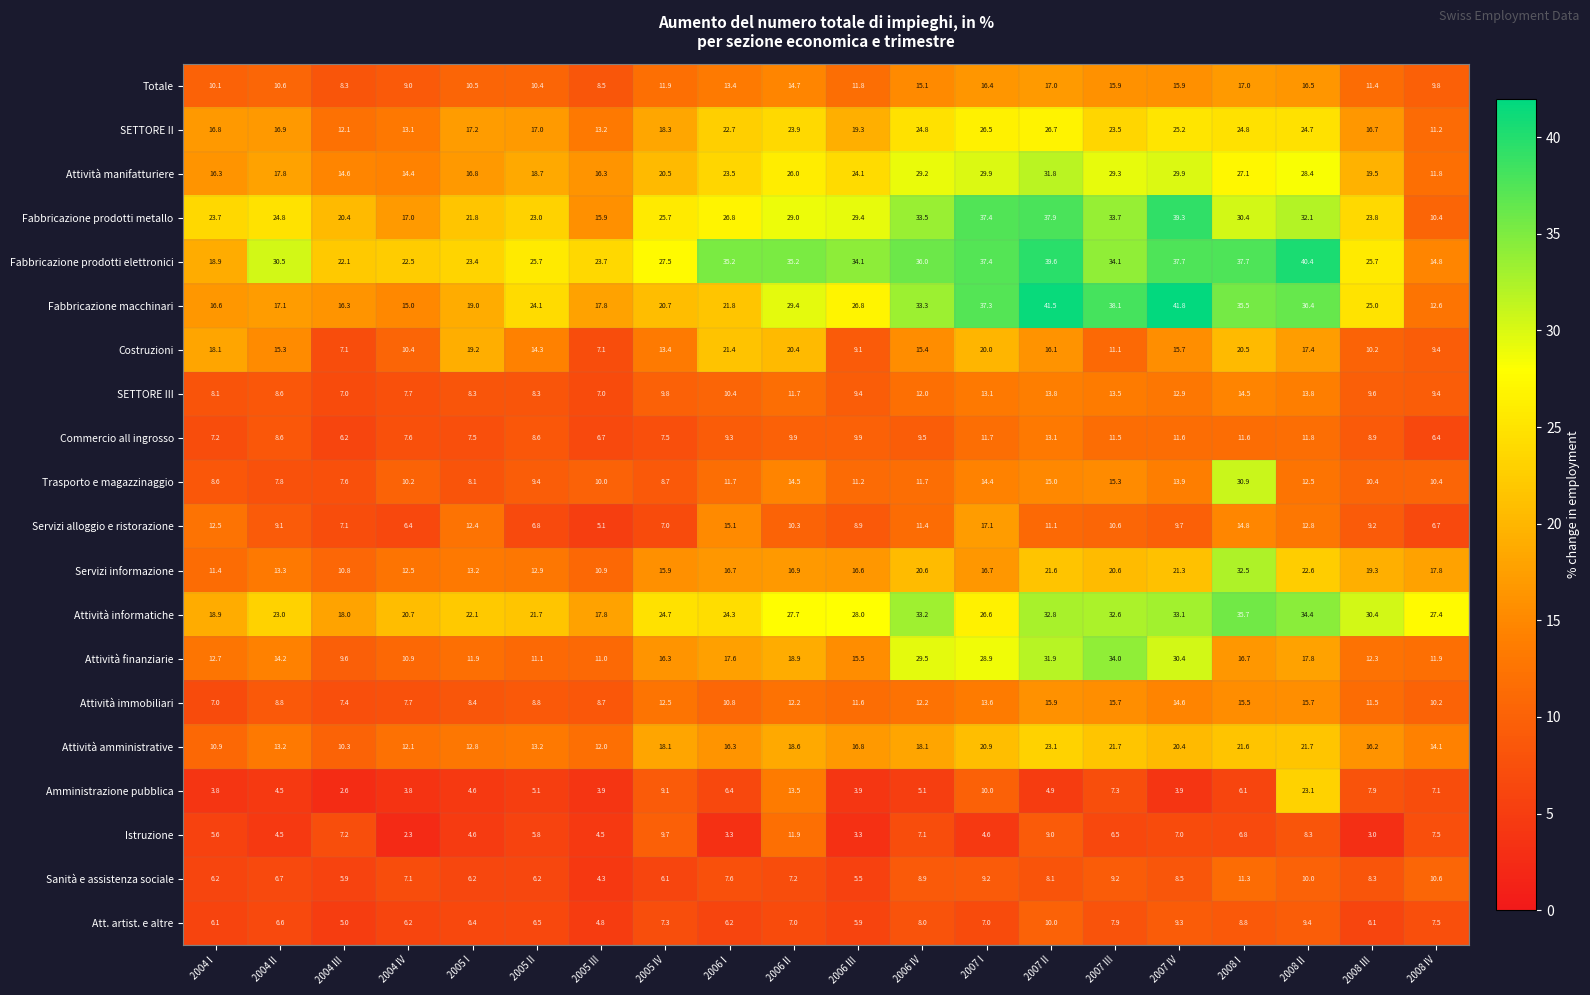

Where does the Fabbricazione macchinari series first go above 25?

2006 II